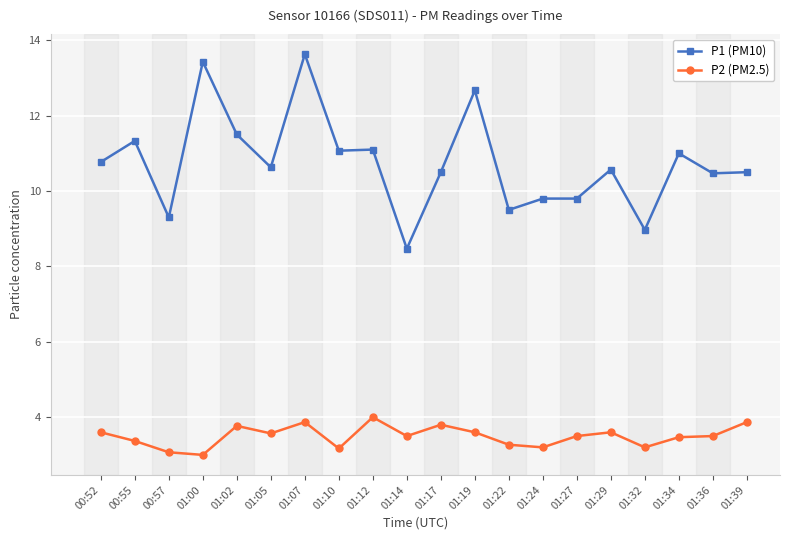

How many distinct data groups are displayed?

2